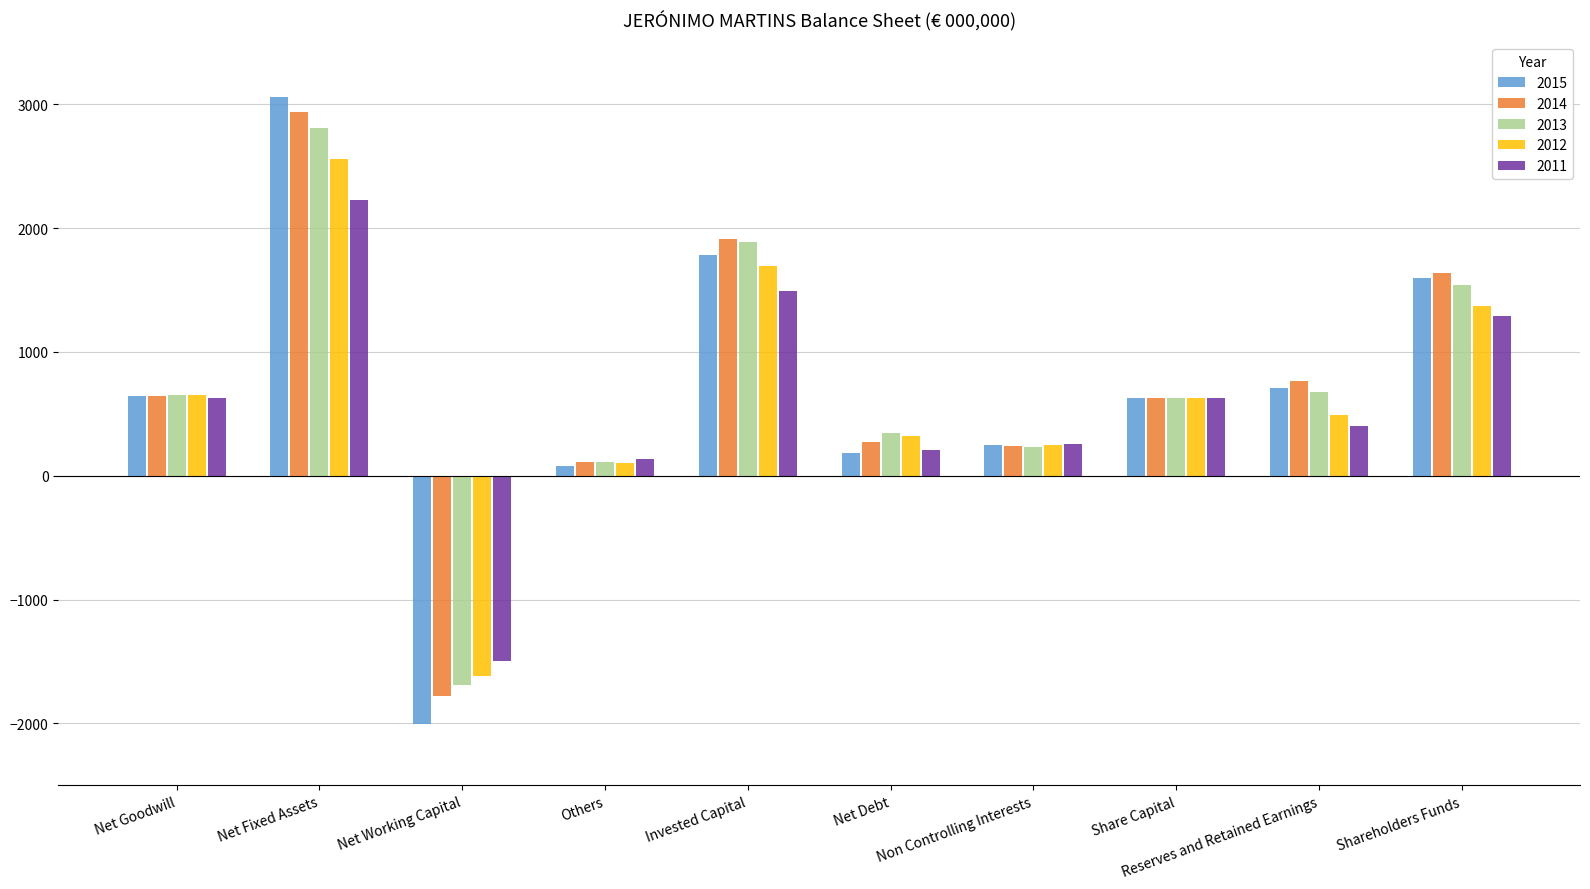

What is the label of the 6th bar from the left?

Net Debt